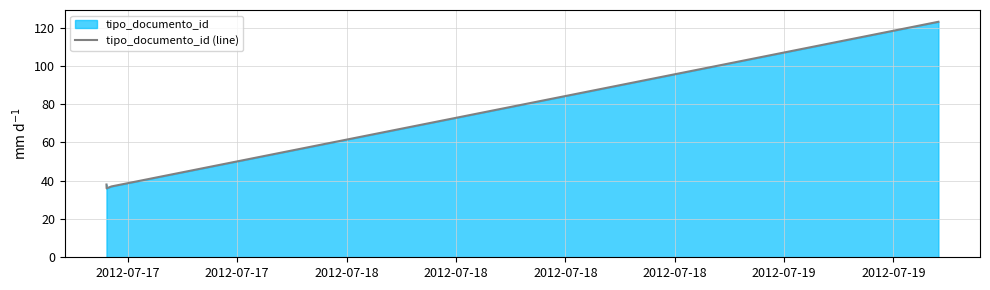

What is the greatest value displayed?

123